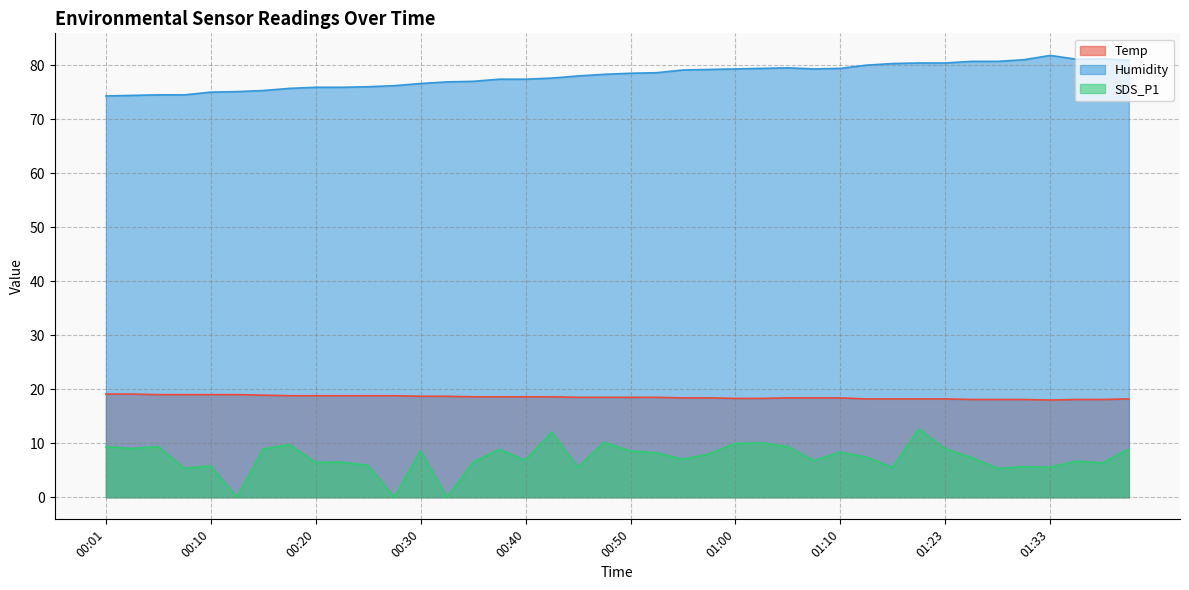

Between 00:10 and 00:58, which series saw the biggest shift?

Humidity